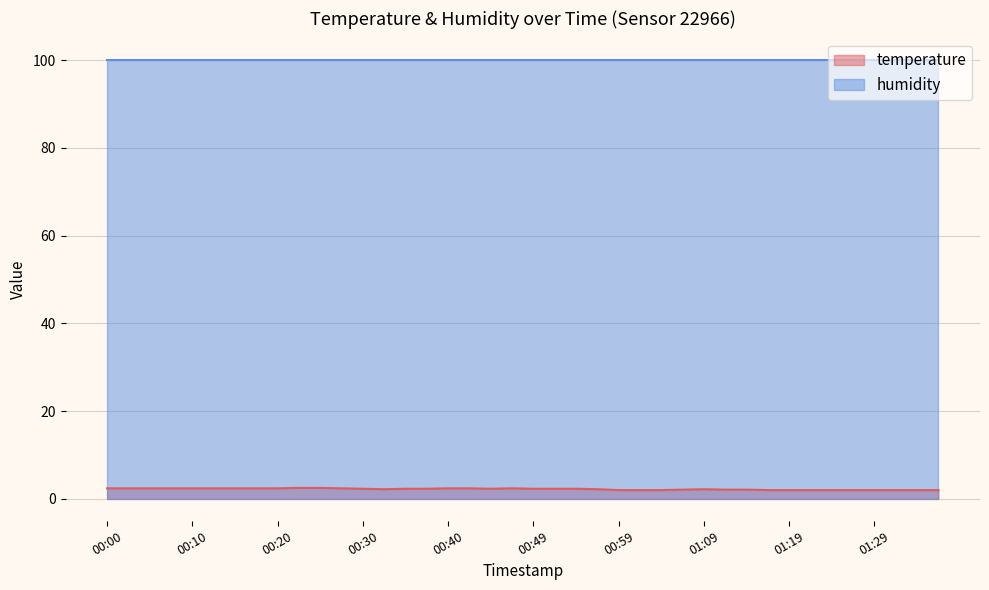

Where is the first local minimum?

00:32